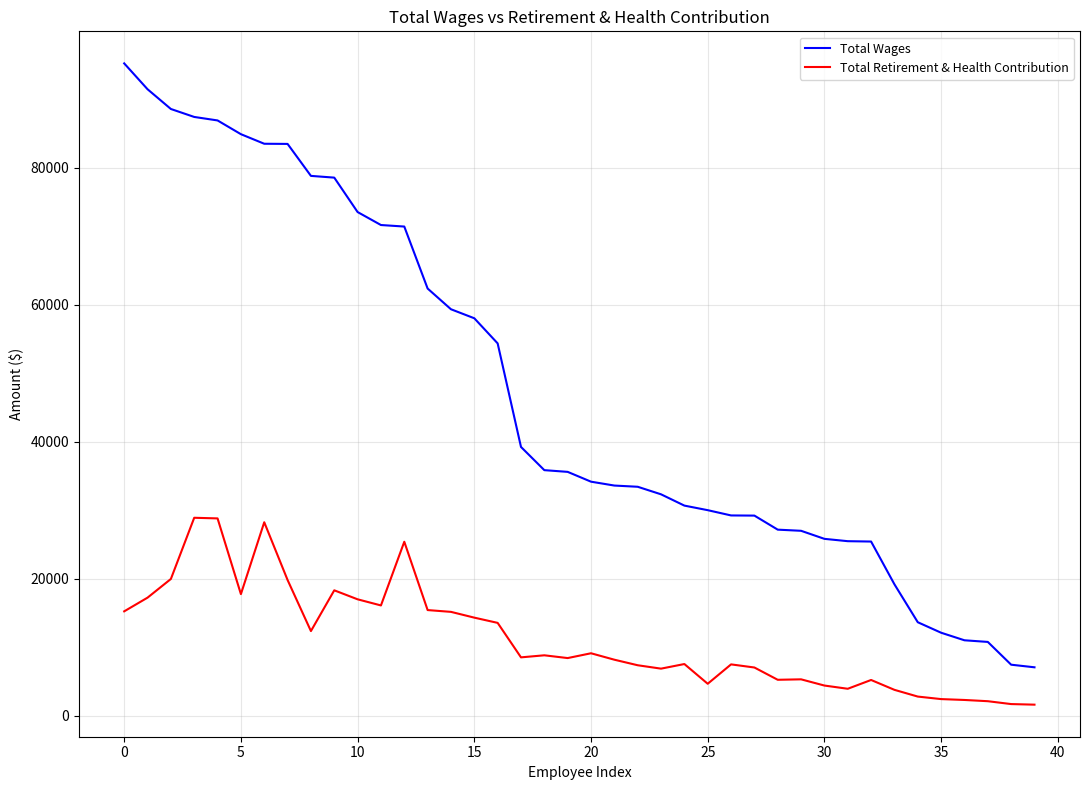

Which series has the largest total across all categories?

Total Wages